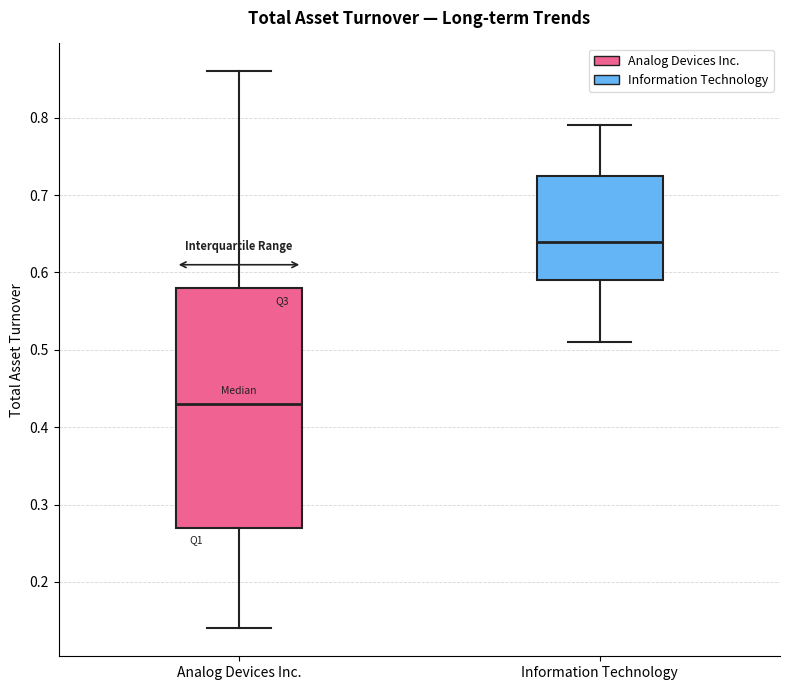

Reading left to right, read every box against the y-axis: the position of its median line, the range the box covers, and the ends of its whiskers. The values are not printed on the chart, so give them approximately, as read against the axis.

Analog Devices Inc.: median 0.43, box 0.27 to 0.58, whiskers 0.14 to 0.86
Information Technology: median 0.64, box 0.59 to 0.73, whiskers 0.51 to 0.79